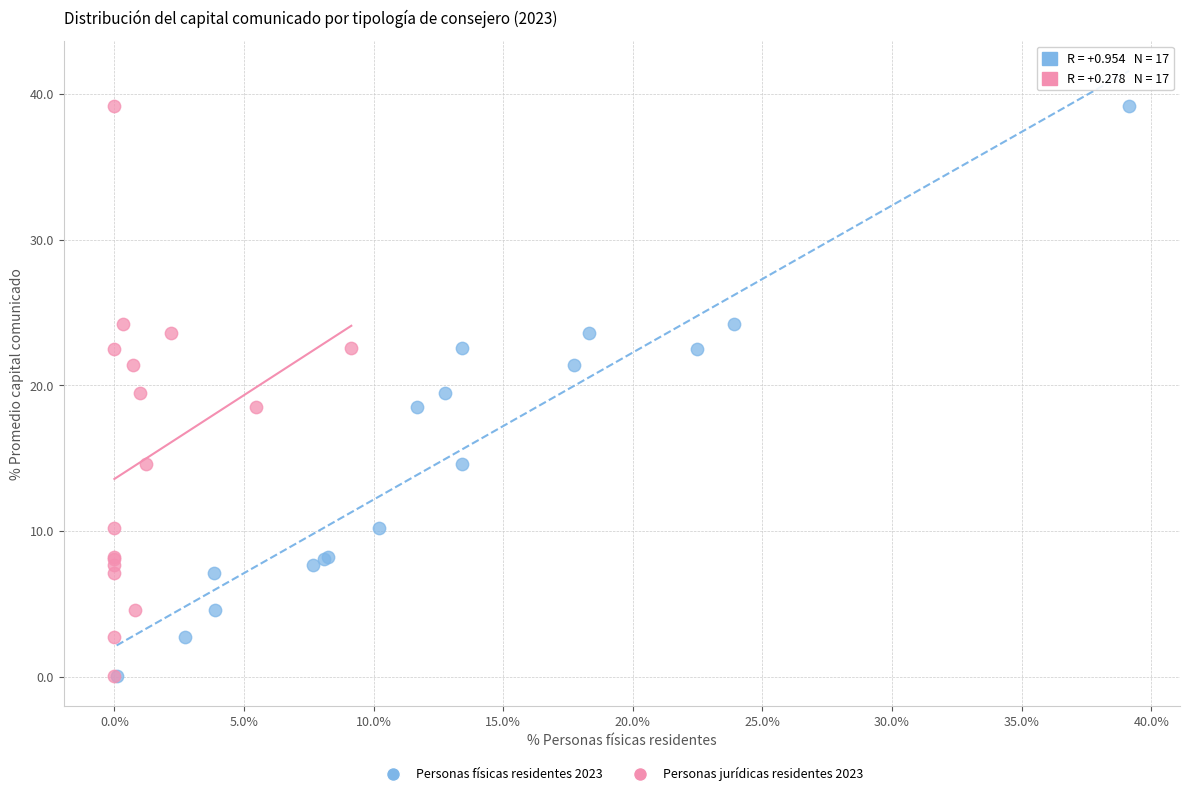

What are all the series names shown in the legend?

Personas físicas residentes 2023, Personas jurídicas residentes 2023